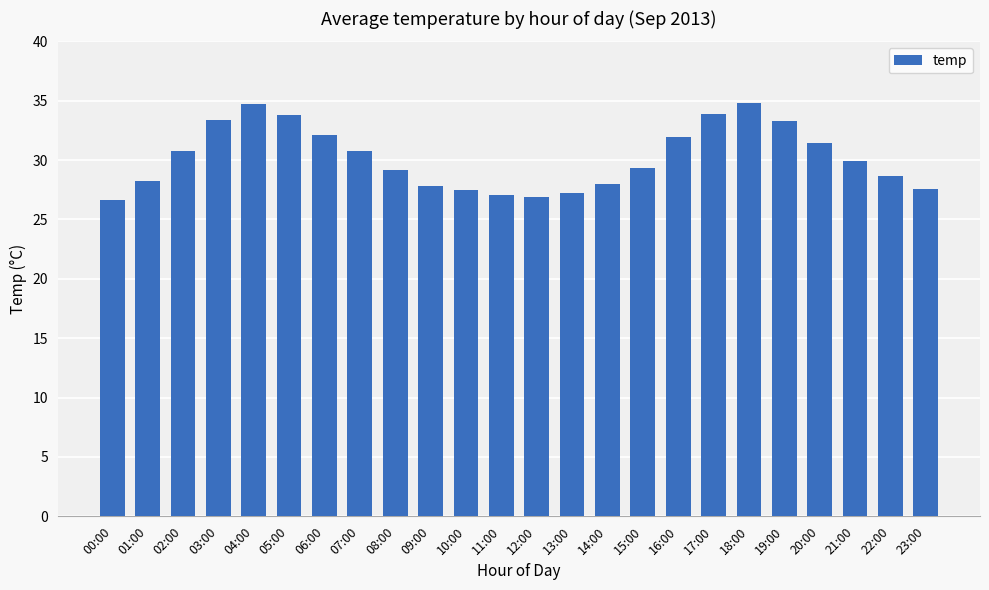

What is the sum of all values?

724.9